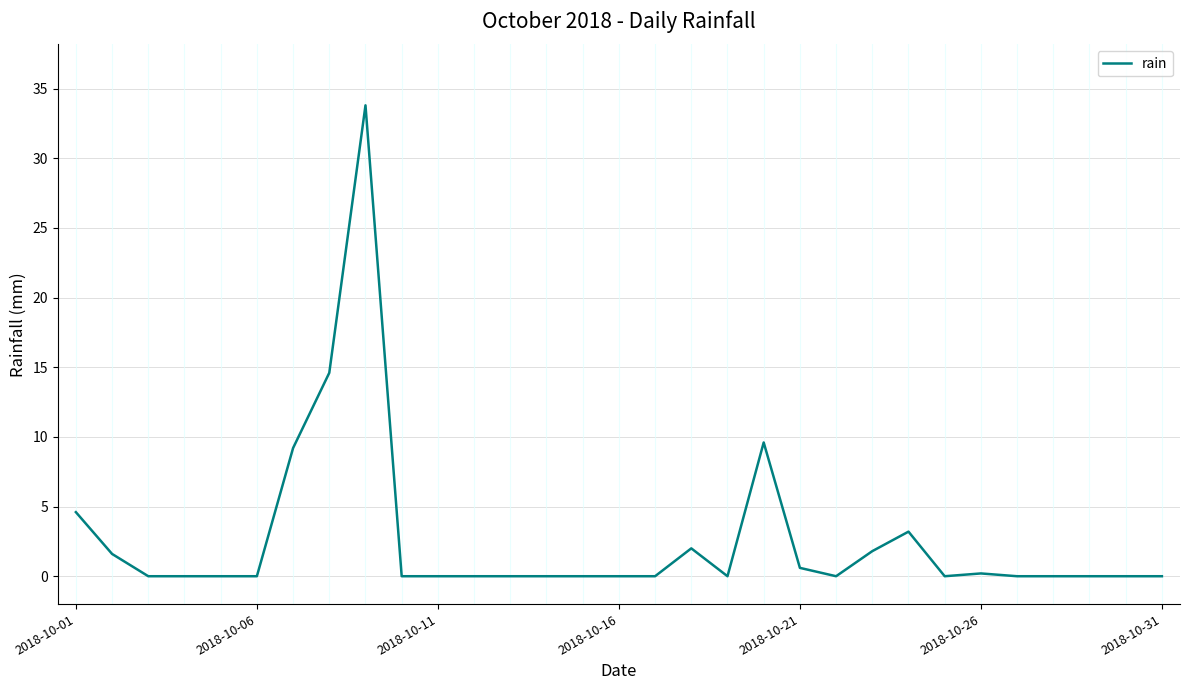

What is the greatest value displayed?

33.8